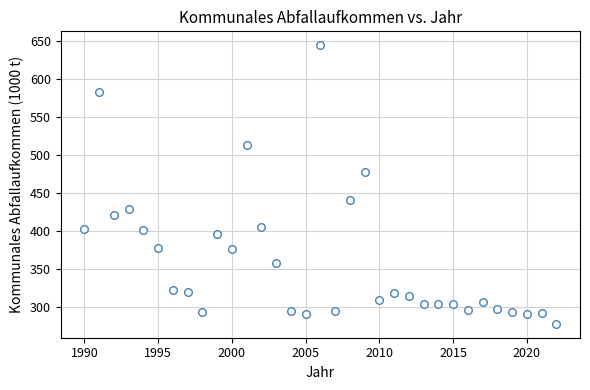

What is the range of X values (max minus min)?

32.0